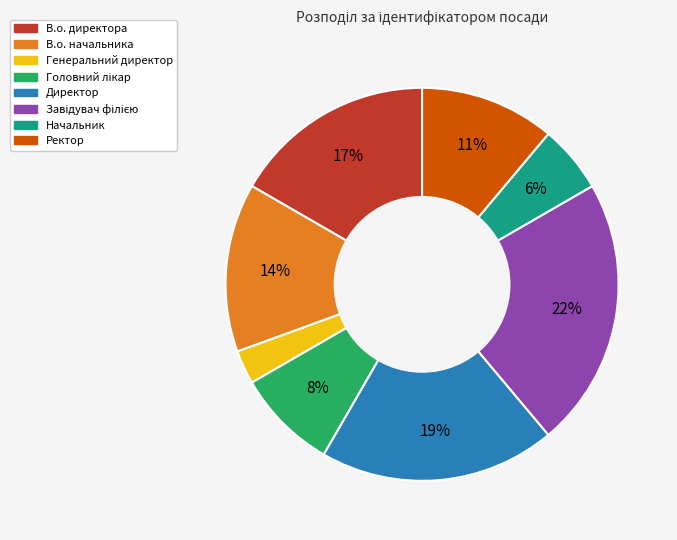

Count the number of slices in the pie.

8